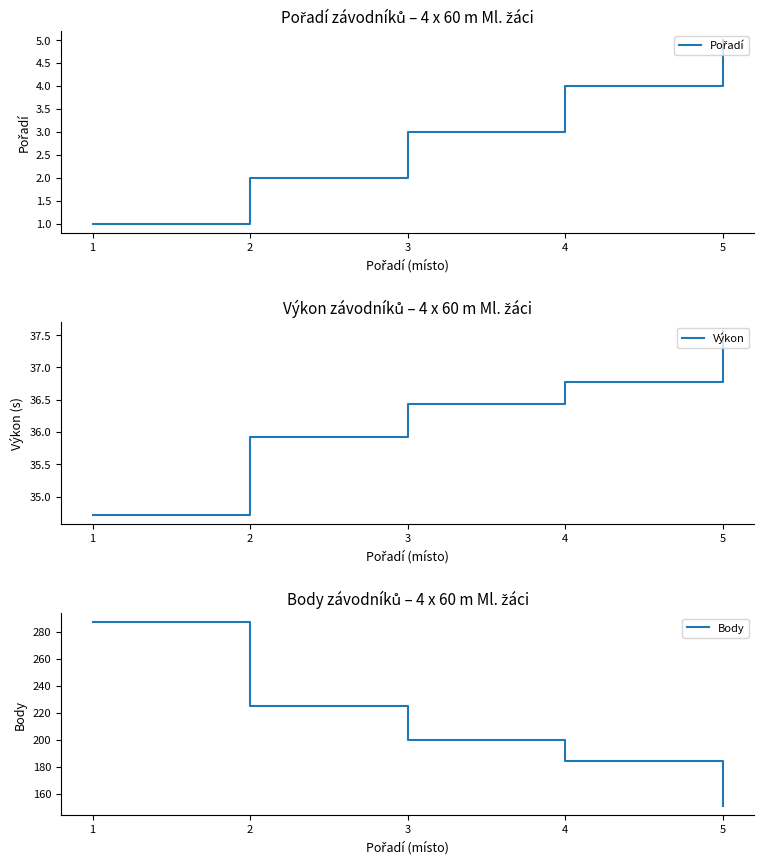

Which series has the largest total across all categories?

Body